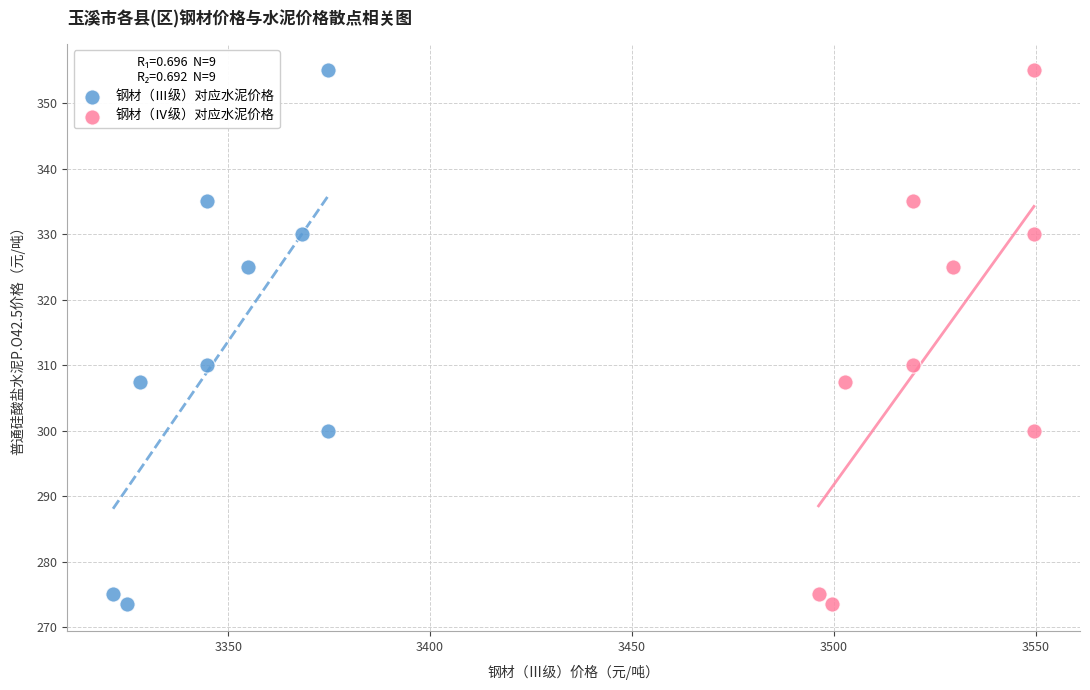

What are all the series names shown in the legend?

钢材（Ⅲ级）对应水泥价格, 钢材（Ⅳ级）对应水泥价格